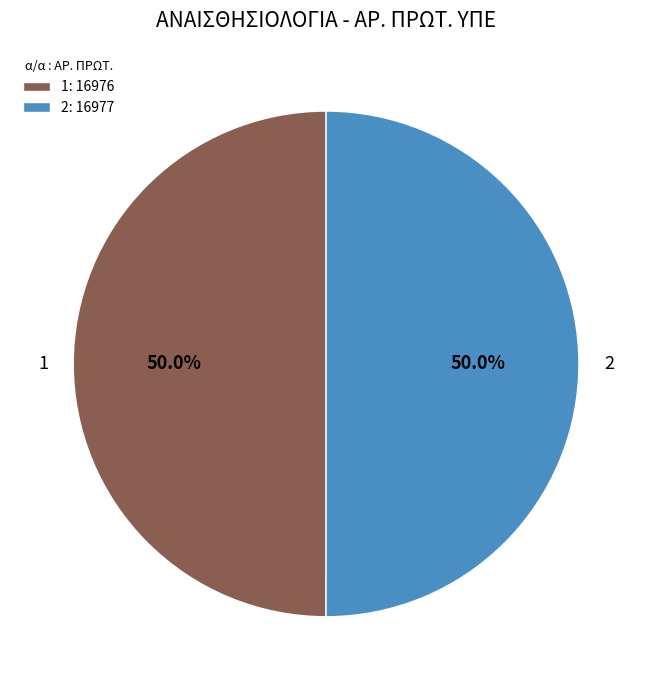

True or false: 1 accounts for 64% of the total.

False